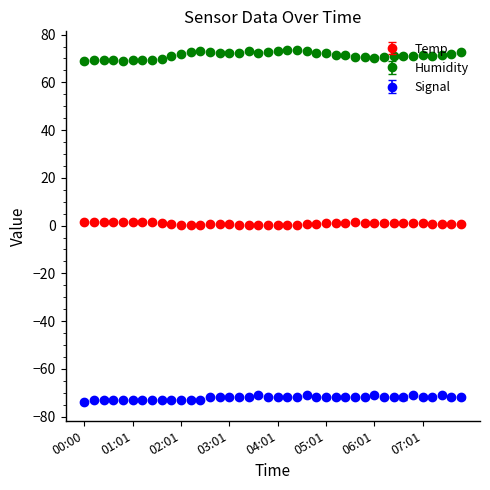

What is the average value of the Temp series?

0.9